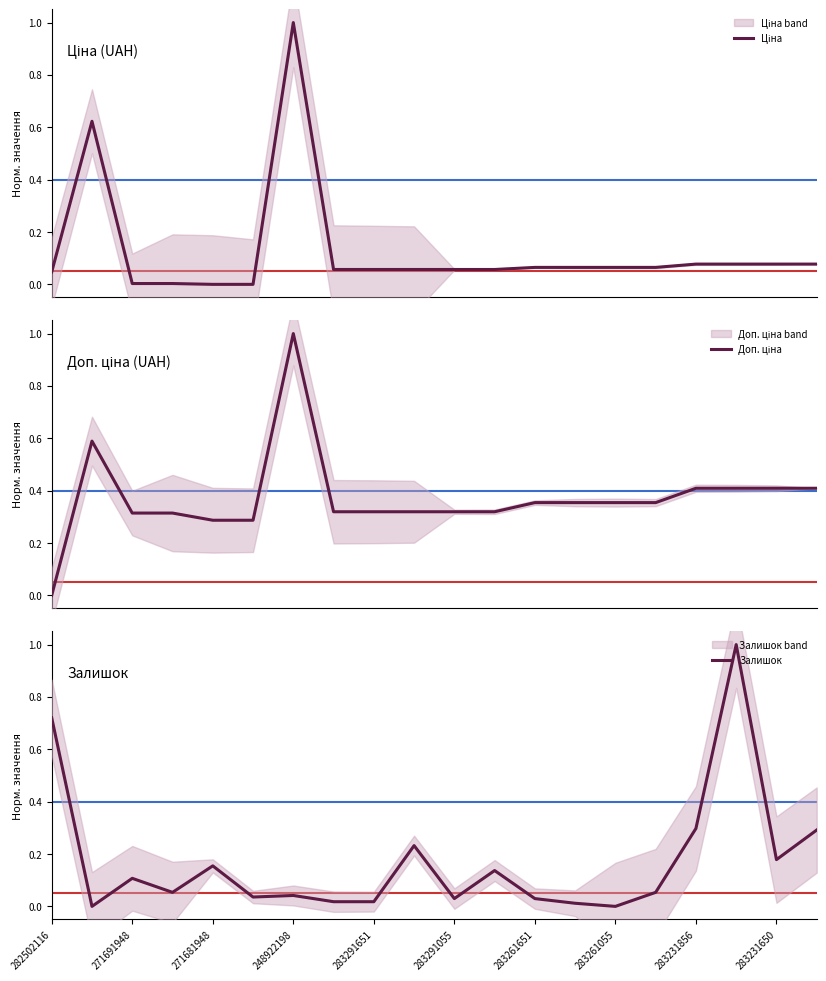

At which label does Доп. ціна reach its minimum?

282502116